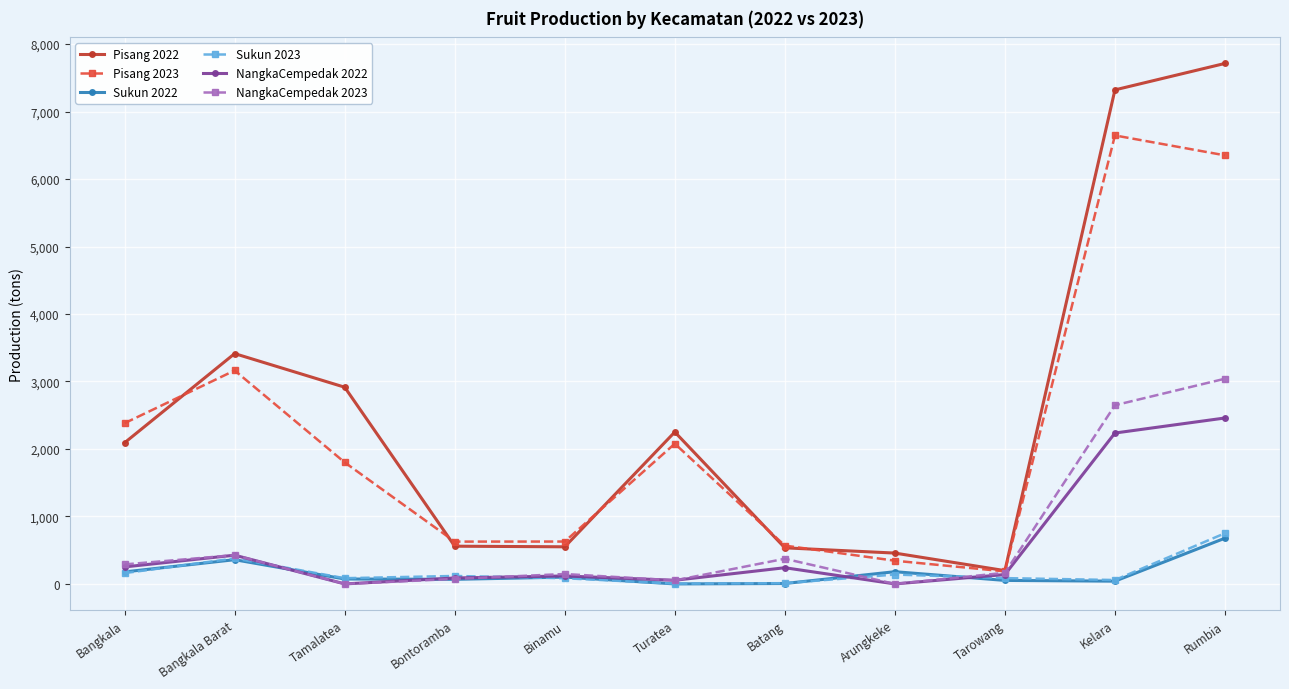

What is the sum of all NangkaCempedak 2022 values?

6012